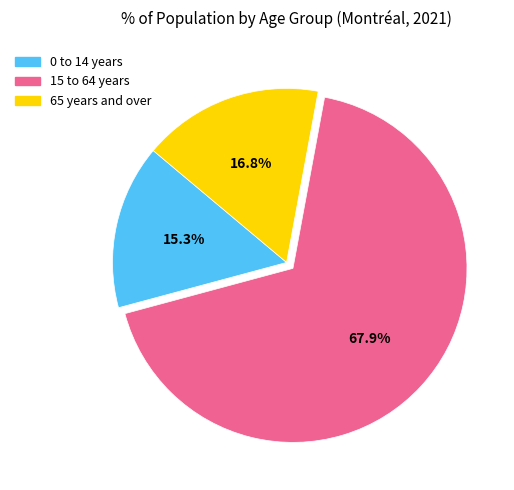

Is the sum of 0 to 14 years and 15 to 64 years greater than half?

Yes